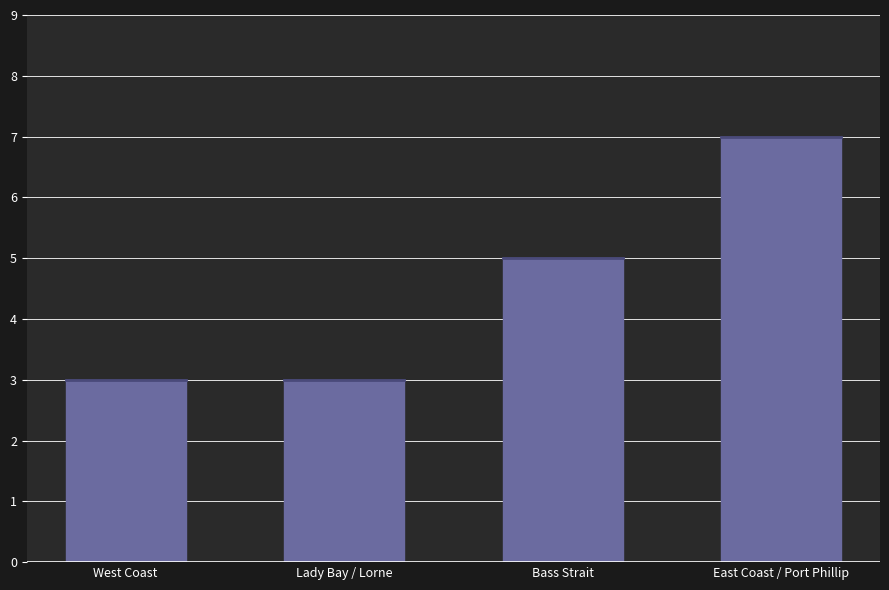

What is the label of the 2nd bar from the left?

Lady Bay / Lorne